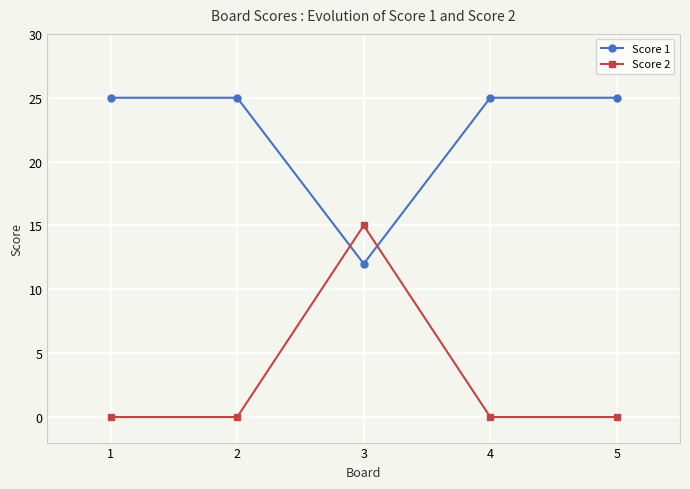

What are all the series names shown in the legend?

Score 1, Score 2